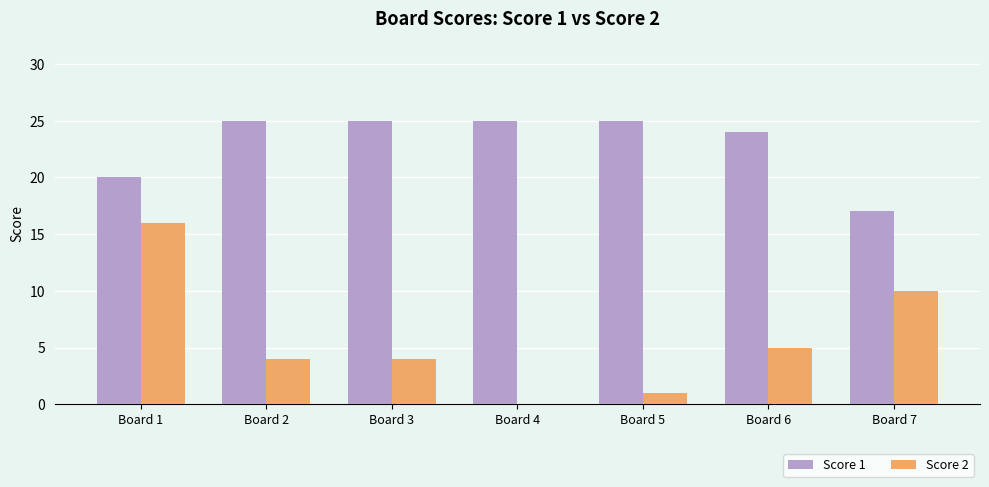

Which series has the largest range (max minus min)?

Score 2